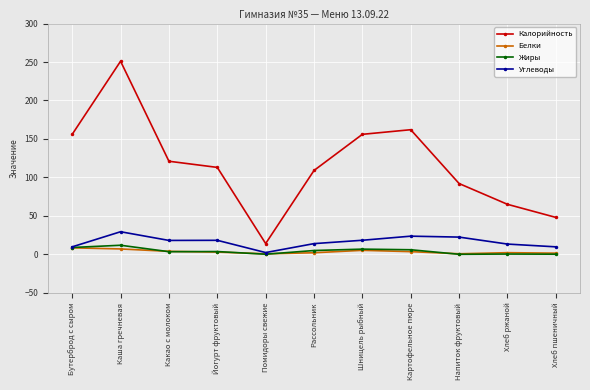

List the series in order of their peak value, highest first.

Калорийность, Углеводы, Жиры, Белки